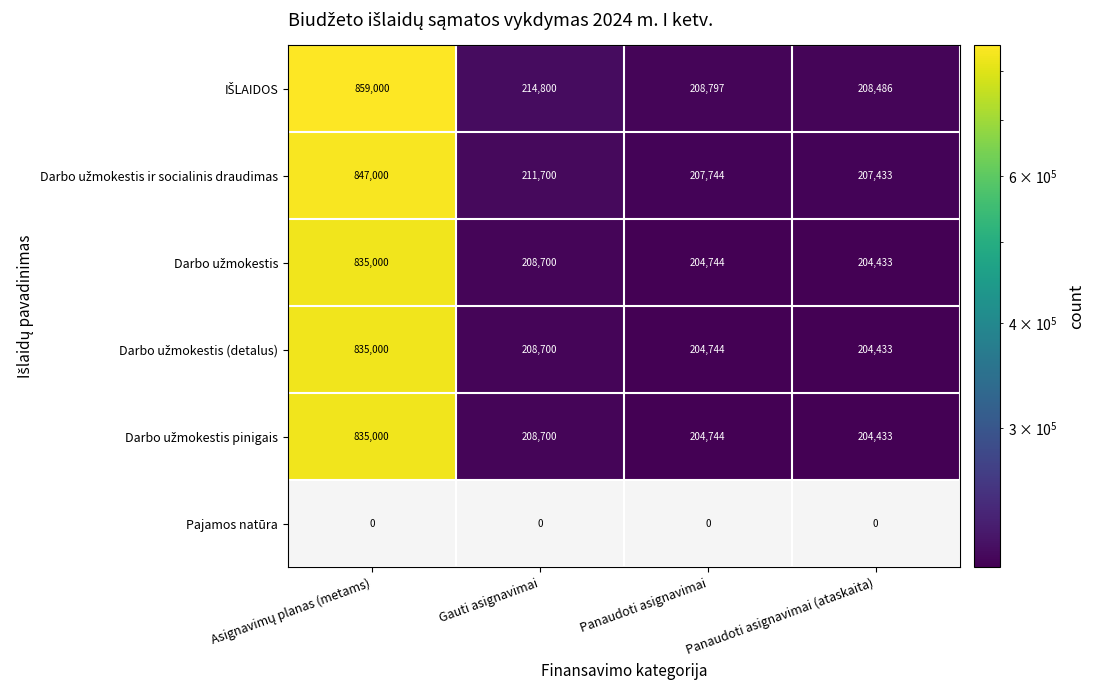

The Pajamos natūra series shows 0 at Gauti asignavimai. True or false?

True